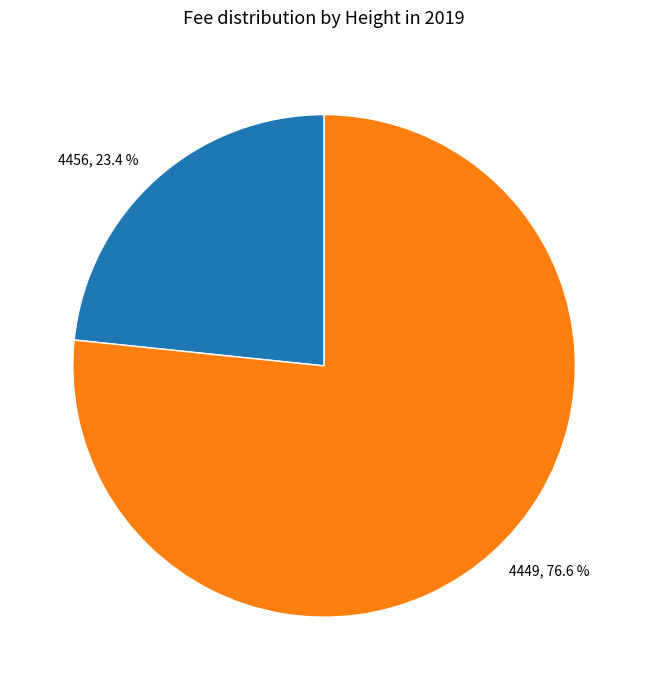

What portion of the pie excludes 4449?

23.4%